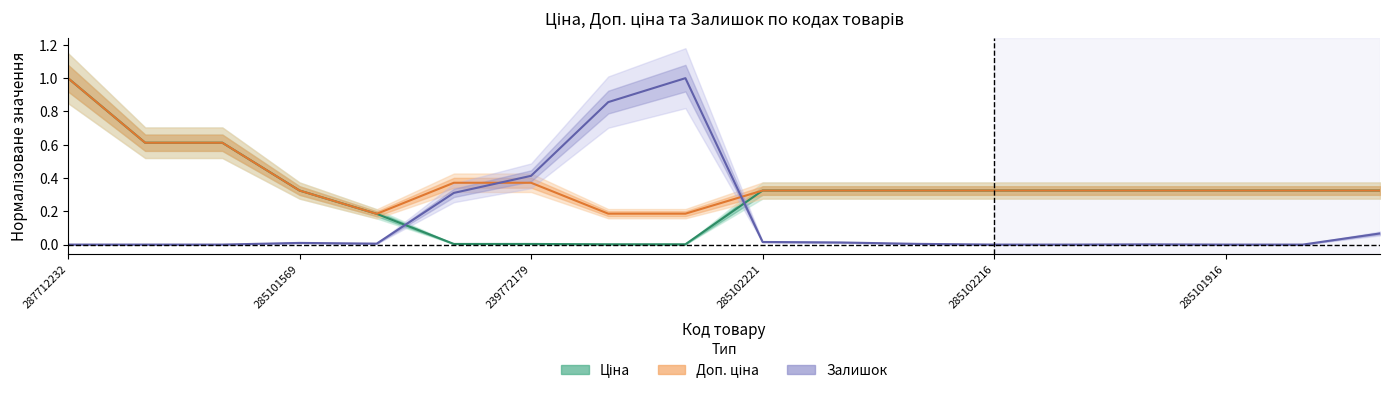

What are all the series names shown in the legend?

Ціна, Доп. ціна, Залишок